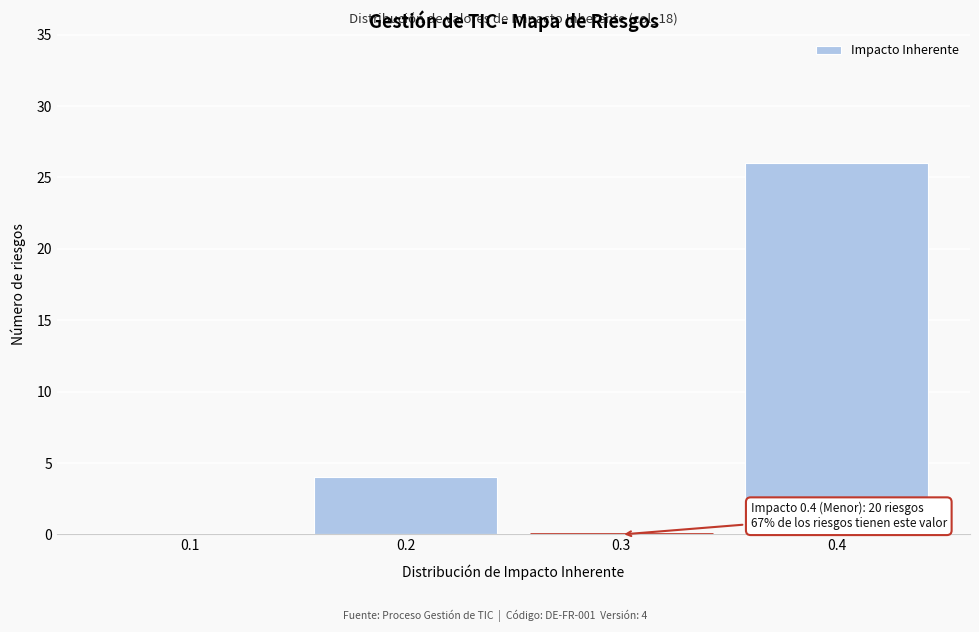

Reading left to right, what are all the values shown in this chart?

0.1=0	0.2=4	0.3=0	0.4=26